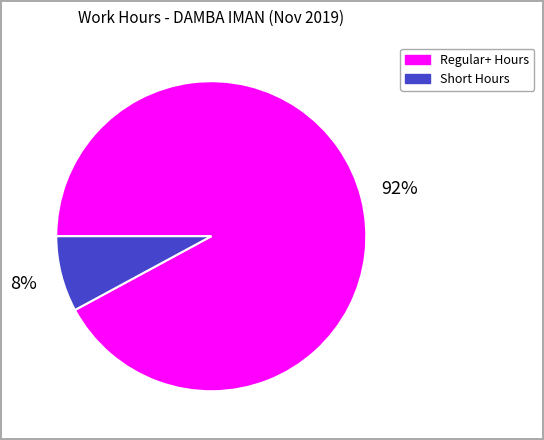

What percentage is the Regular+ Hours slice, to the nearest percent?

92%